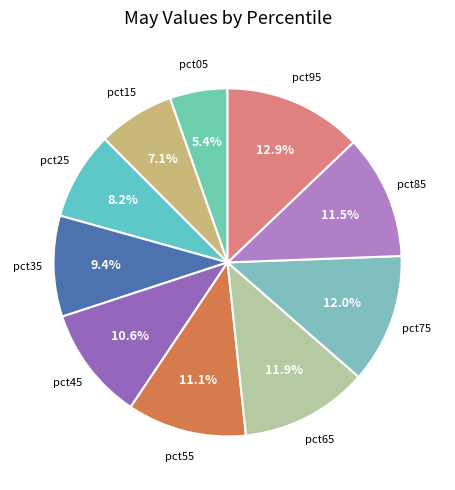

How many slices are in this pie chart?

10